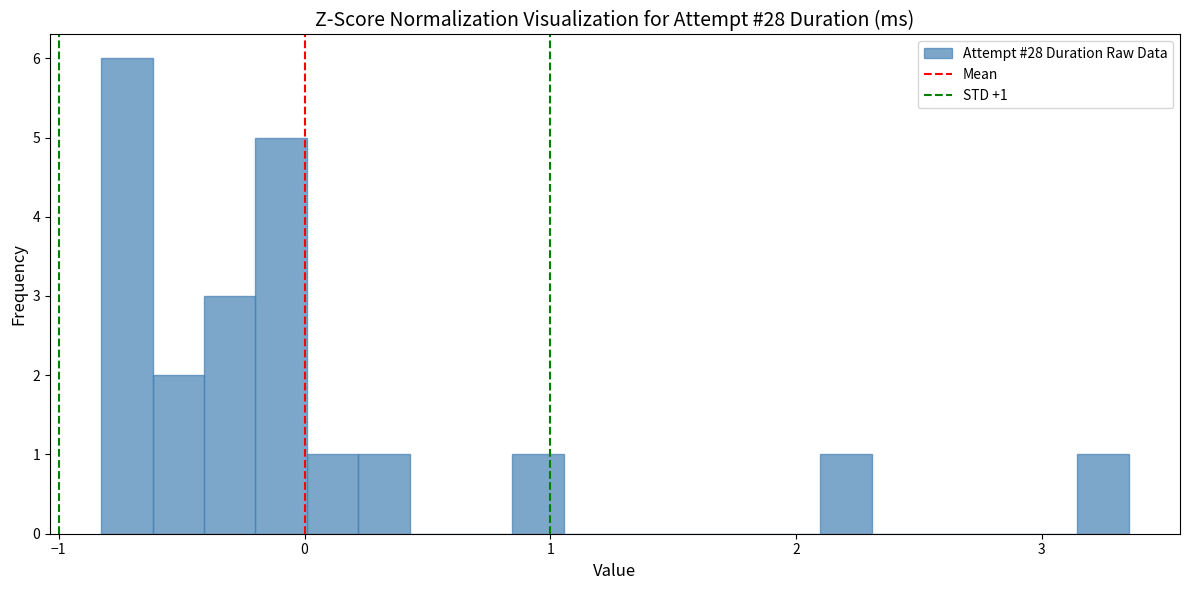

Around what value on the x-axis is the tallest bar? Give the approximate position of its centre, as read against the axis.

-0.7